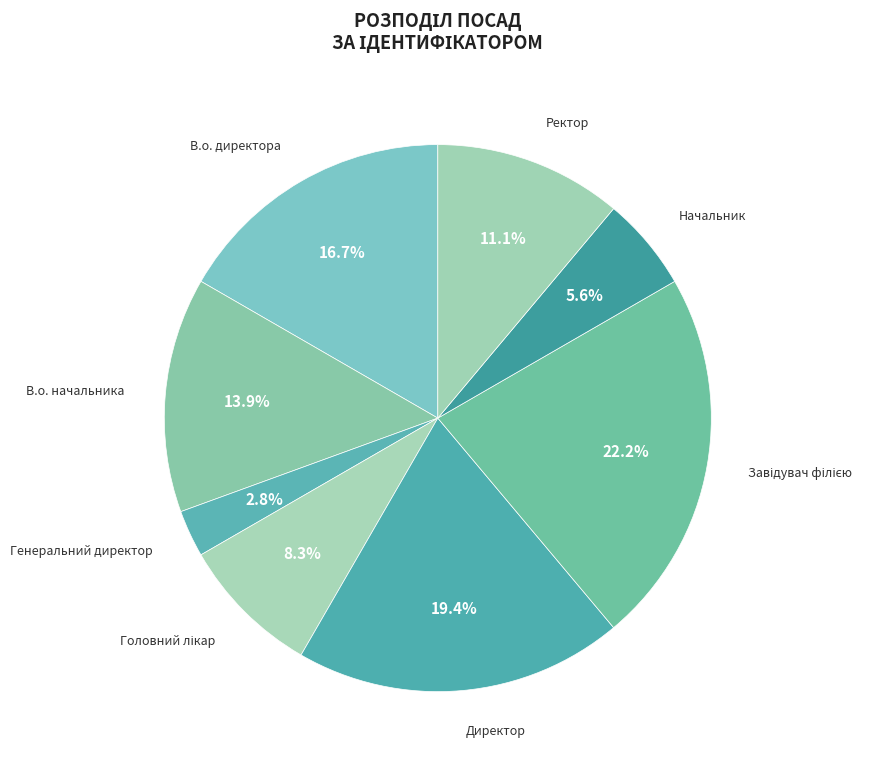

To the nearest percent, what percentage of the pie is В.о. начальника?

14%